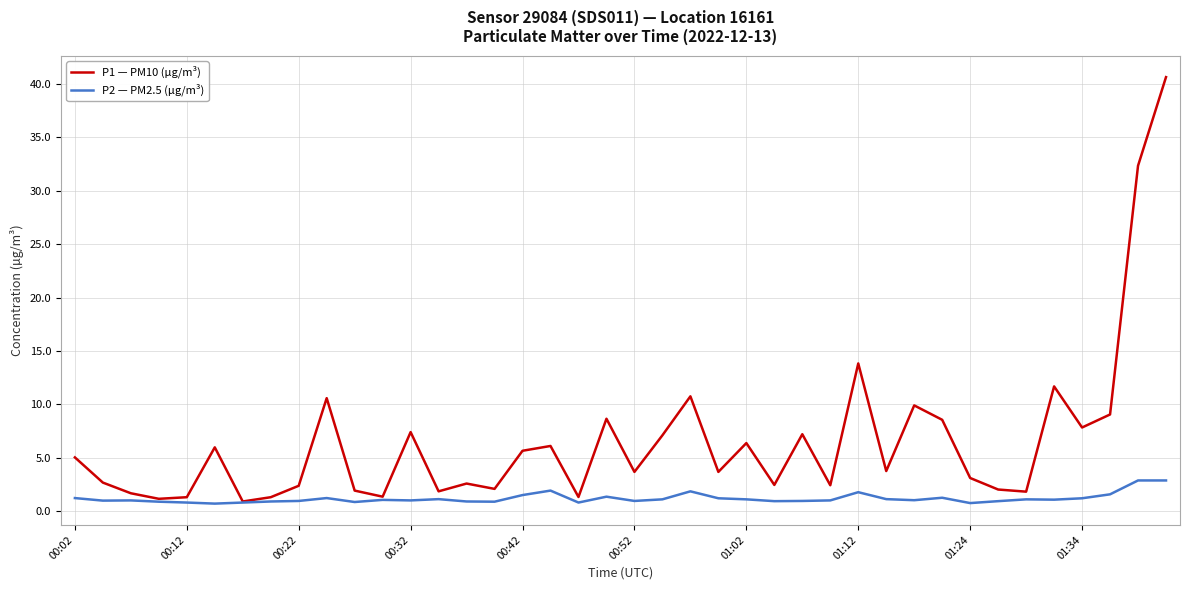

What is the highest value of the P2 — PM2.5 (µg/m³) series?

2.9